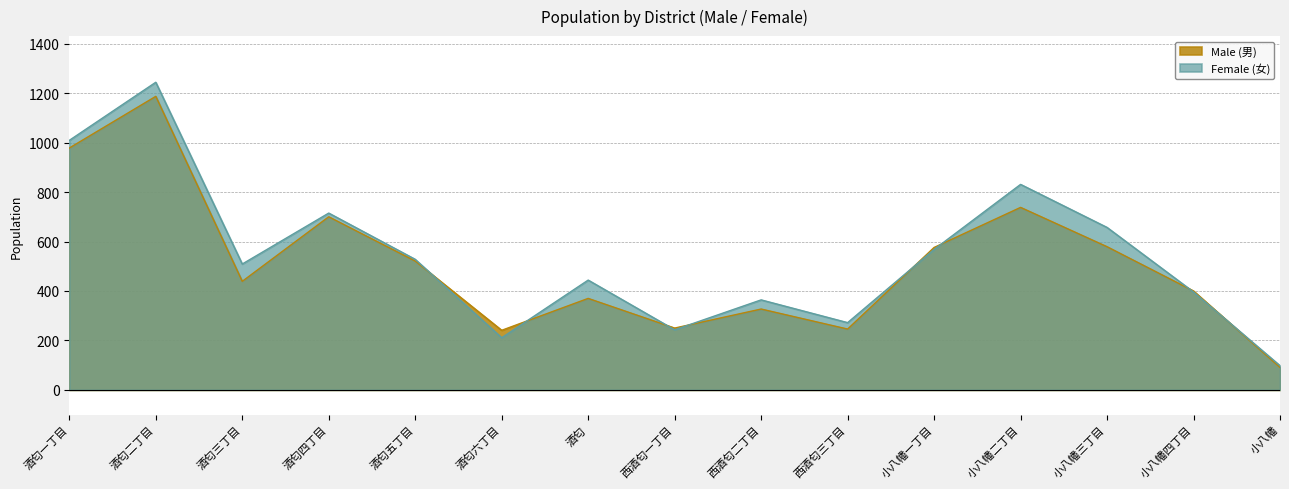

Rank the series at 酒匂三丁目 from lowest to highest value.

Male (男), Female (女)